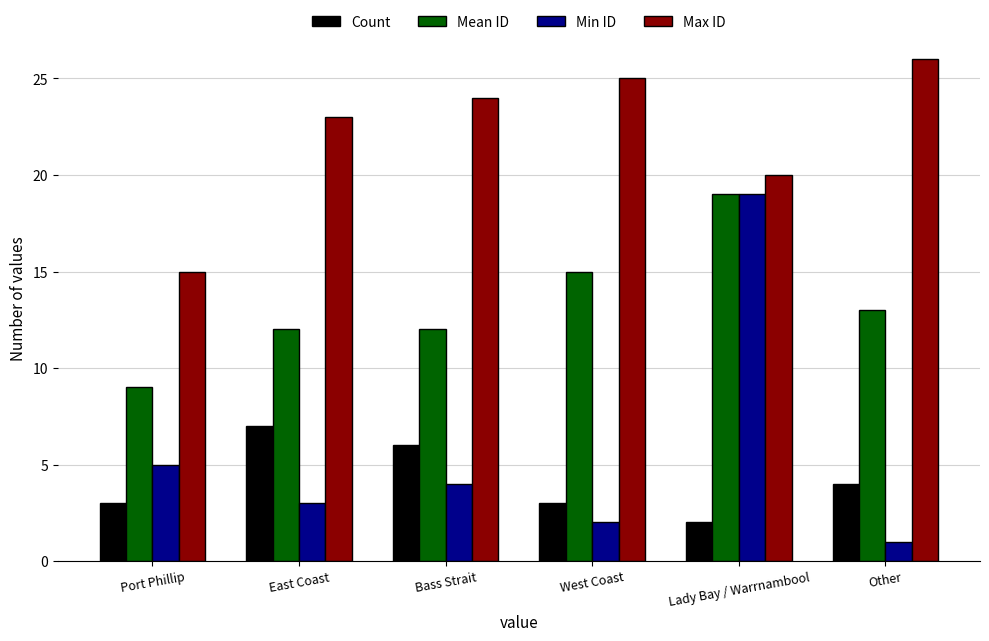

What are all the series names shown in the legend?

Count, Mean ID, Min ID, Max ID